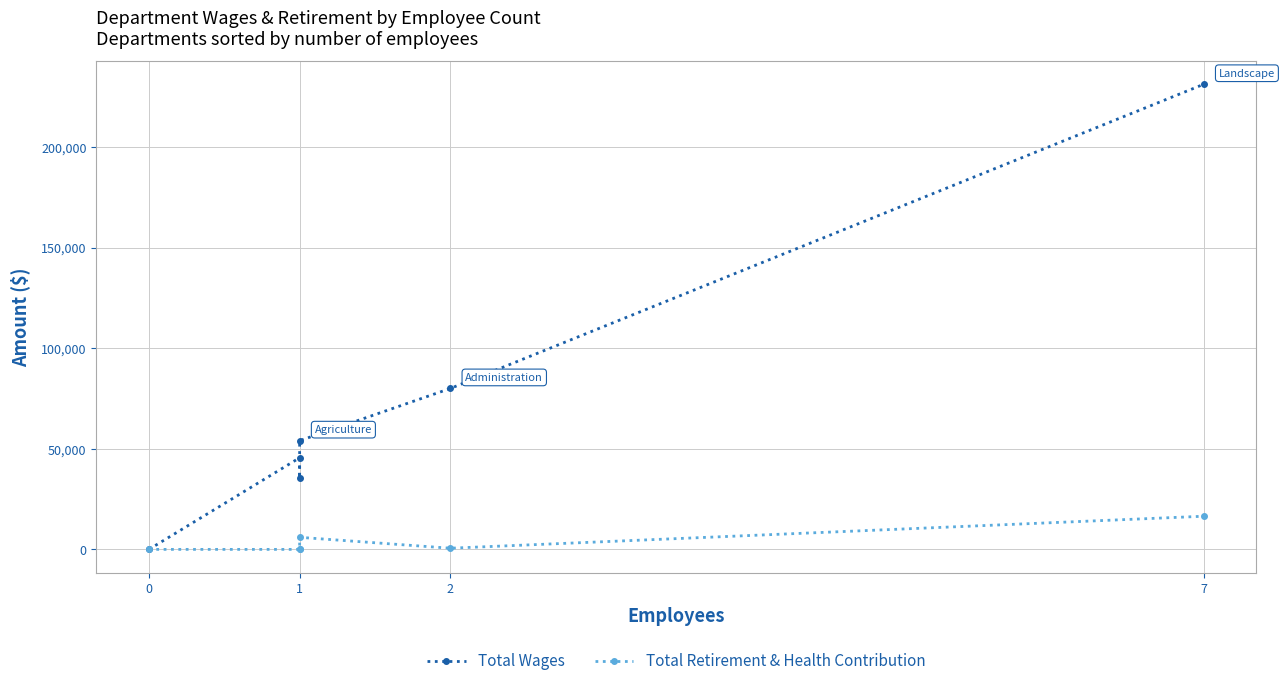

How many lines are shown in the chart?

2